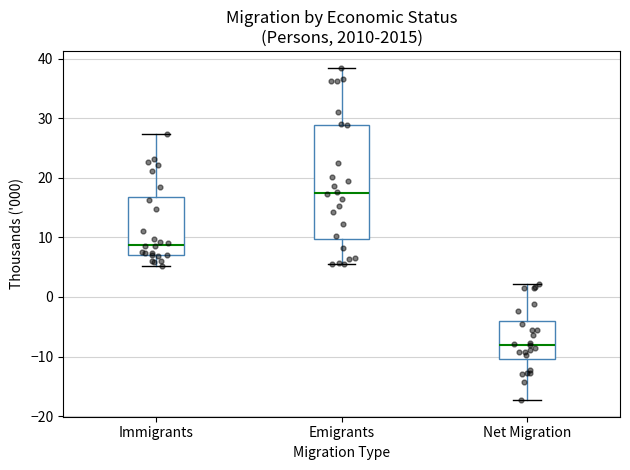

Reading left to right, read every box against the y-axis: the position of its median line, the range the box covers, and the ends of its whiskers. The values are not printed on the chart, so give them approximately, as read against the axis.

Immigrants: median 9, box 7 to 17, whiskers 5 to 27
Emigrants: median 17, box 10 to 29, whiskers 6 to 39
Net Migration: median -8, box -10 to -4, whiskers -17 to 2